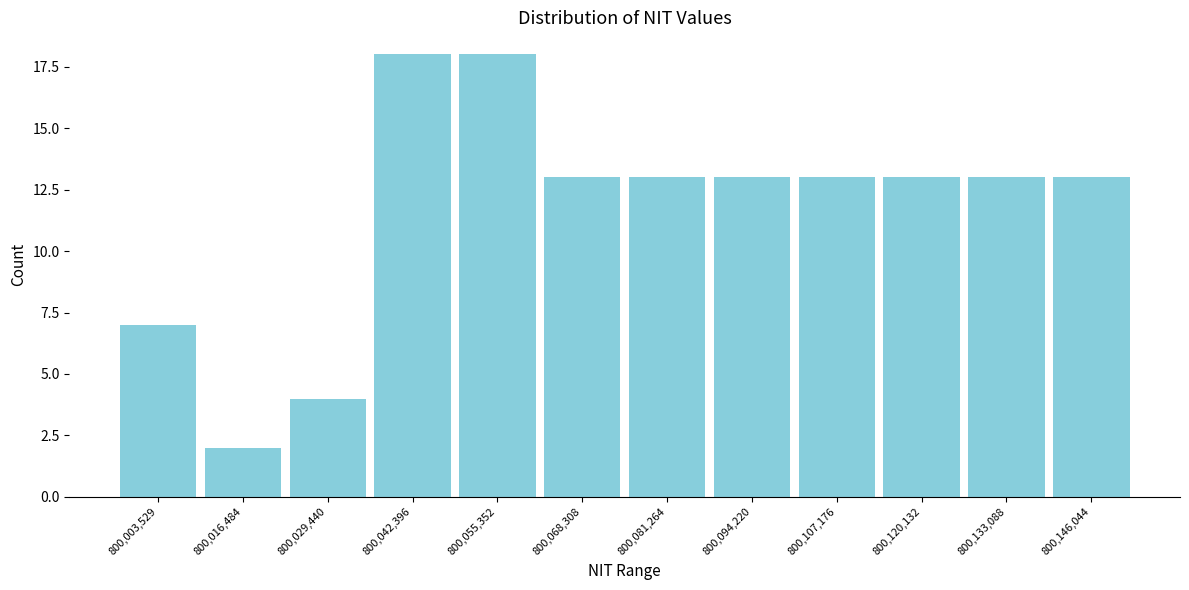

Reading left to right, extract all data points from this chart.

800,003,529=7	800,016,484=2	800,029,440=4	800,042,396=18	800,055,352=18	800,068,308=13	800,081,264=13	800,094,220=13	800,107,176=13	800,120,132=13	800,133,088=13	800,146,044=13